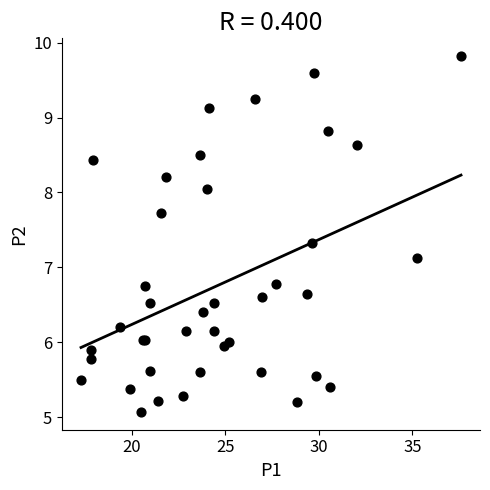

What Y value in the scatter plot is closest to 7?

7.1